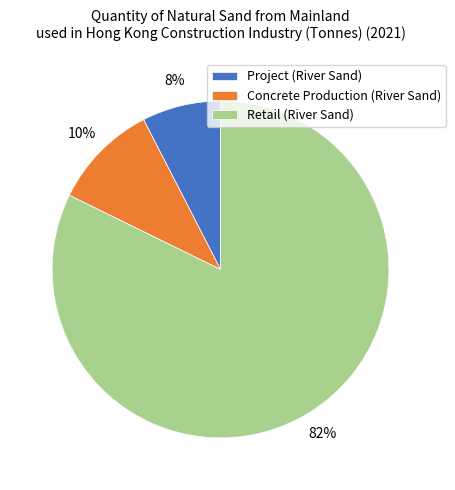

How many segments does this pie chart have?

3